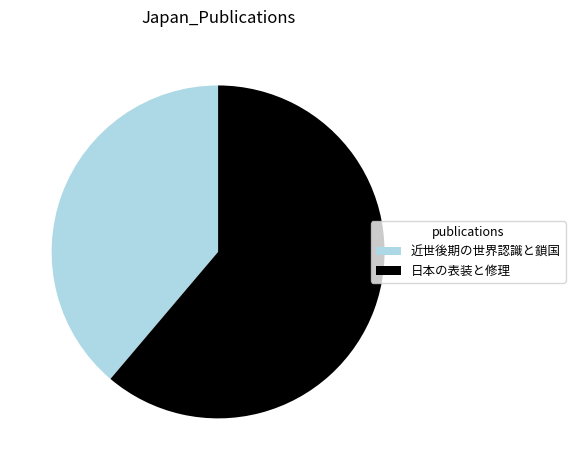

The 近世後期の世界認識と鎖国 slice represents 39% of the pie. True or false?

True